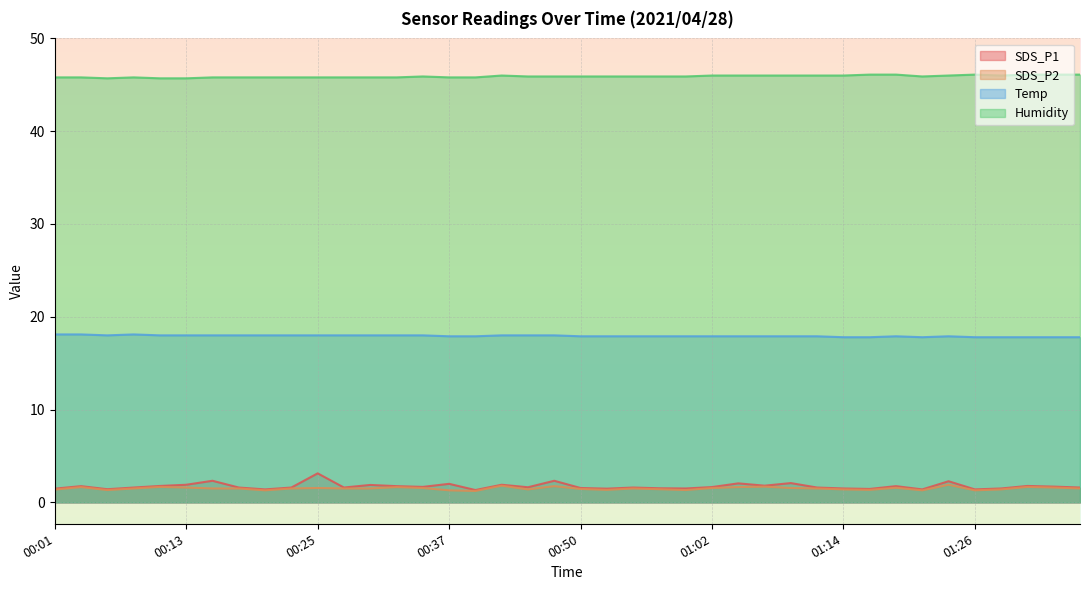

What position from the right is 01:11?

11